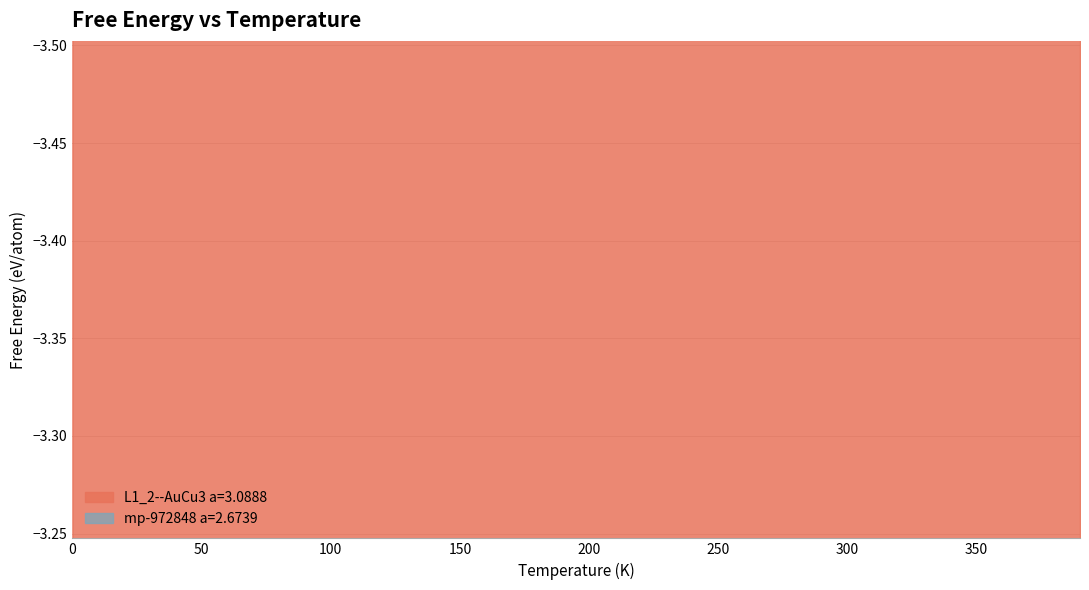

How many categories are shown in the chart?

40